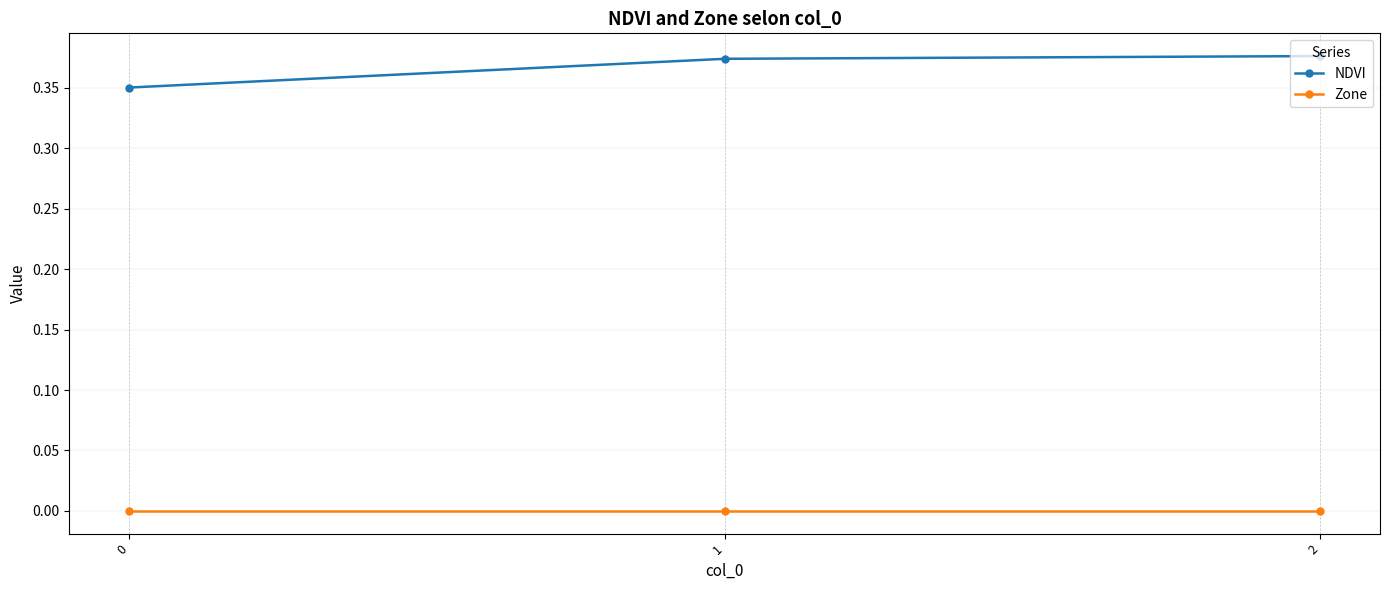

Is it true that Zone equals 0.0 at 2?

True